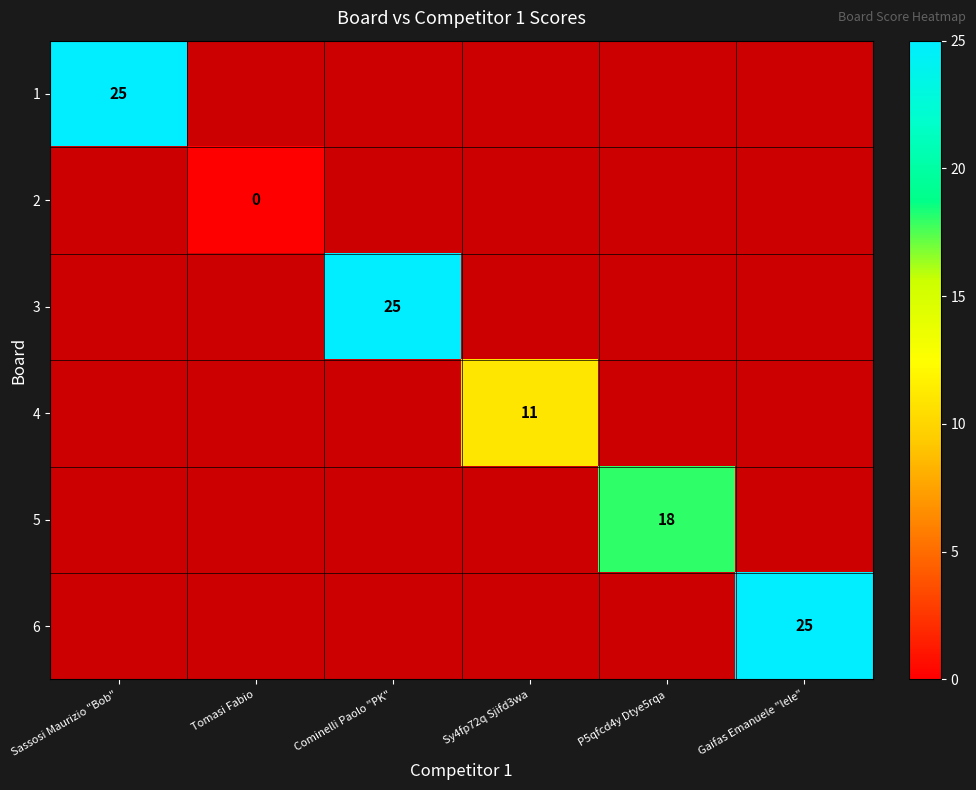

True or false: 5 has a value of 11 at P5qfcd4y Dtye5rqa.

False